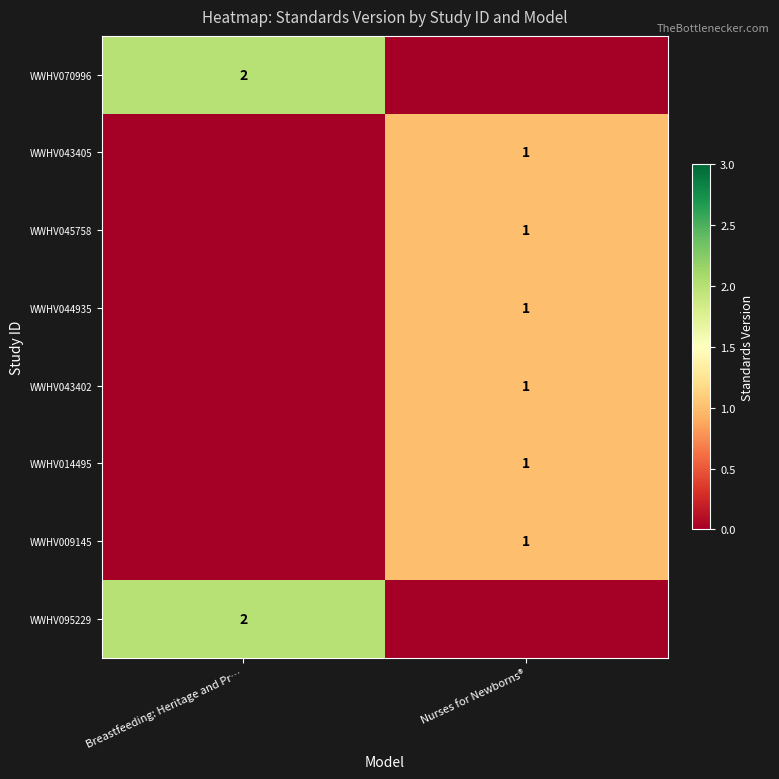

The WWHV009145 series shows 0 at Nurses for Newborns®. True or false?

False